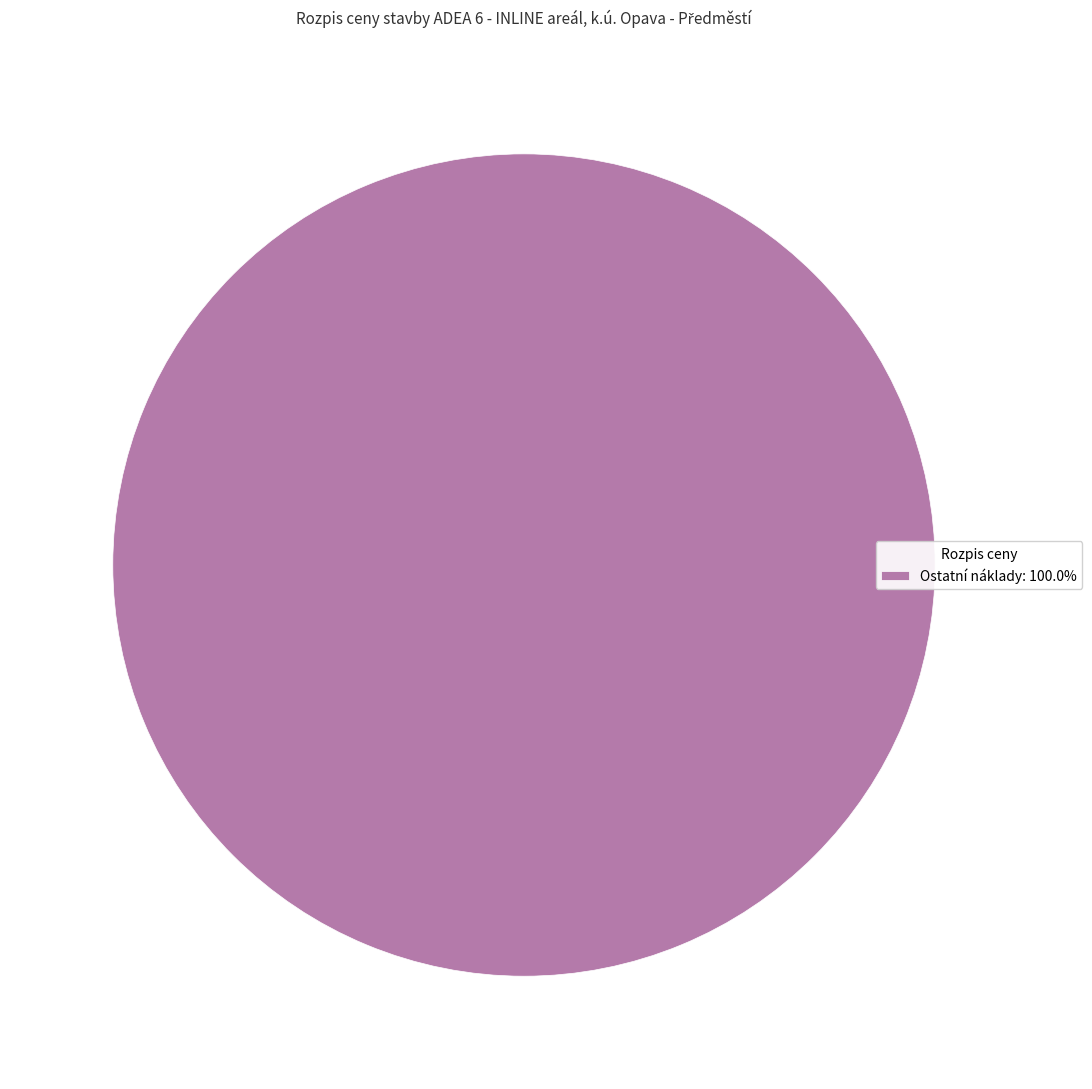

Is there any slice that represents more than half of the pie?

Yes